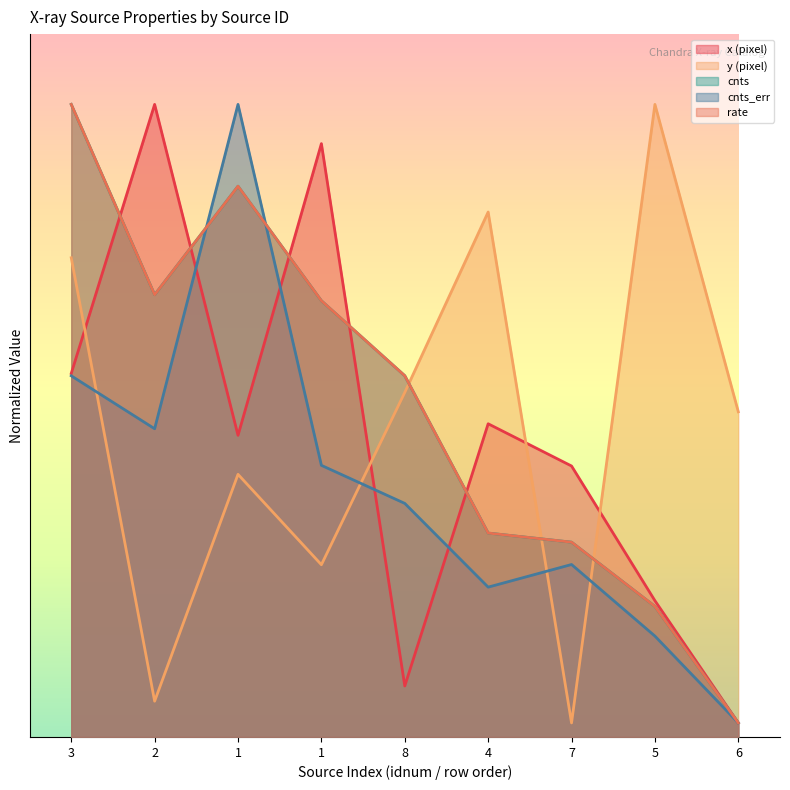

At how many categories does at least one series exceed 0?

9